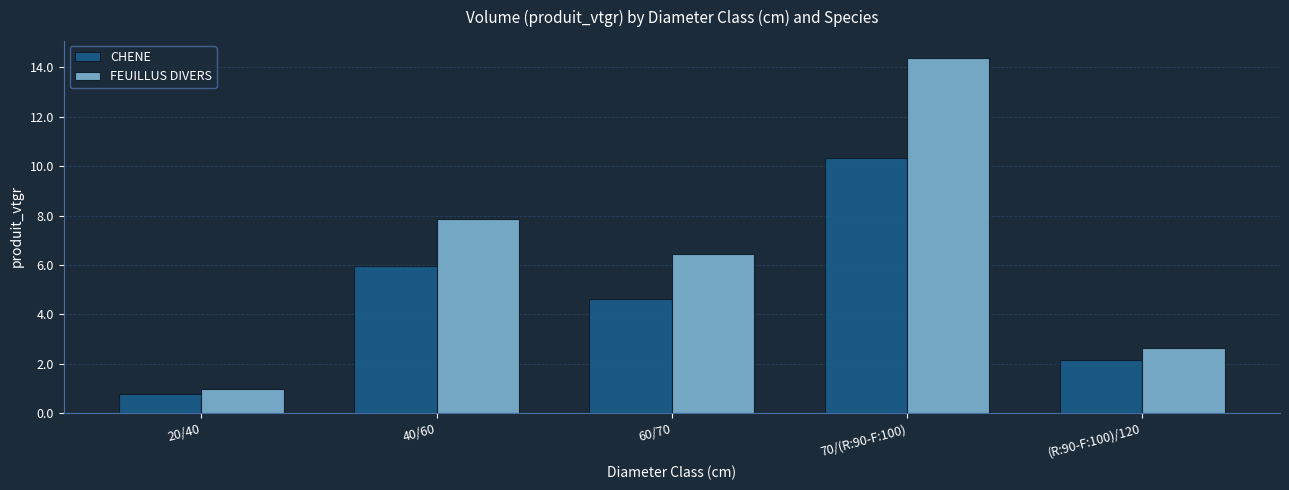

What are all the series names shown in the legend?

CHENE, FEUILLUS DIVERS